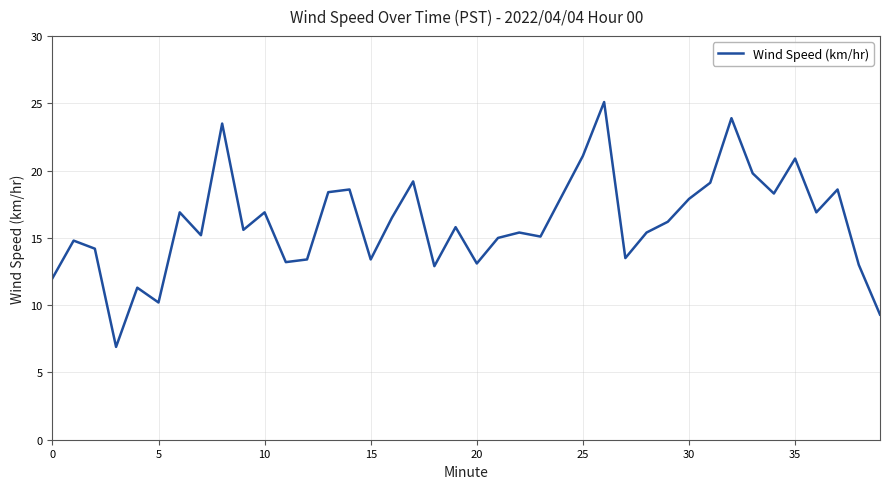

What is the minimum value shown in the chart?

6.9